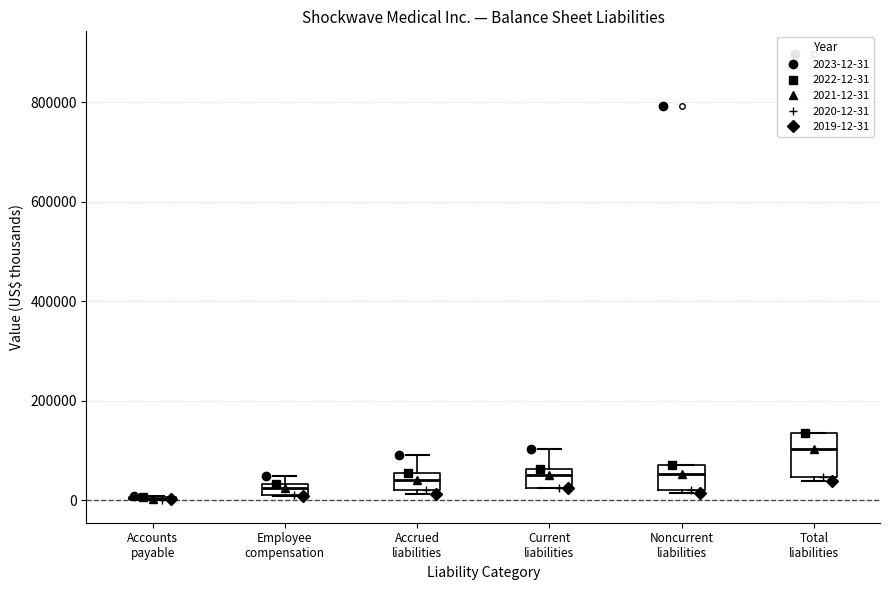

Where is the upper edge of the box for Total liabilities on the y-axis? The values are not printed on the chart, so give them approximately, as read against the axis.

140000